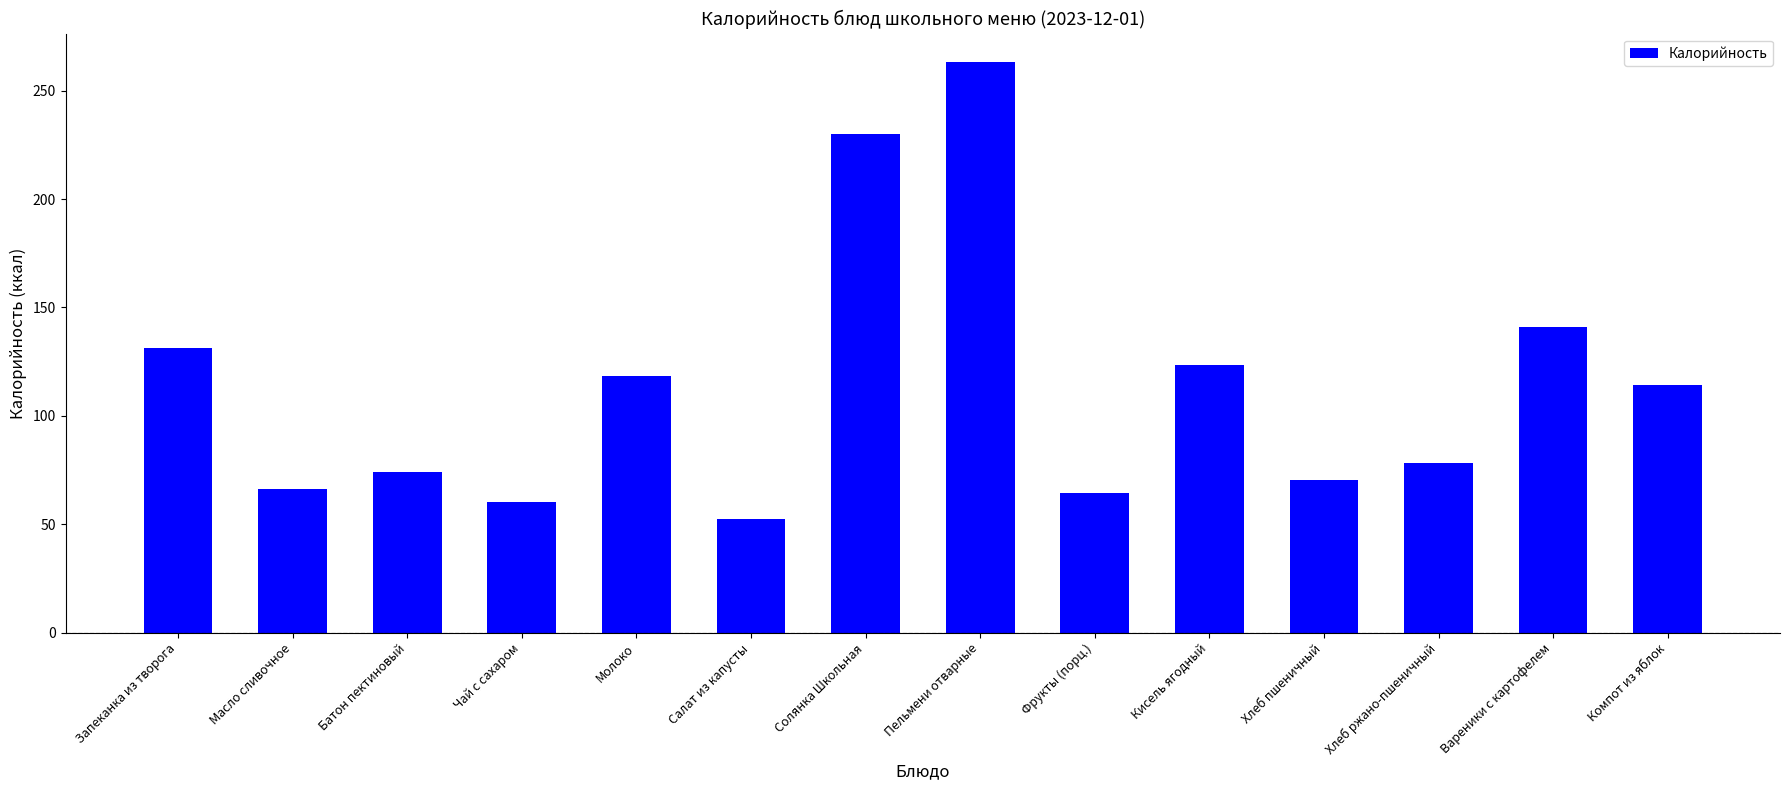

What position from the right is Солянка Школьная?

8